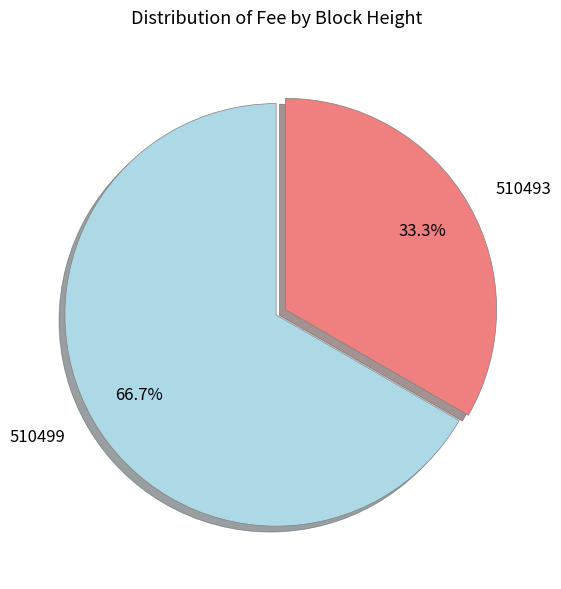

How many segments does this pie chart have?

2